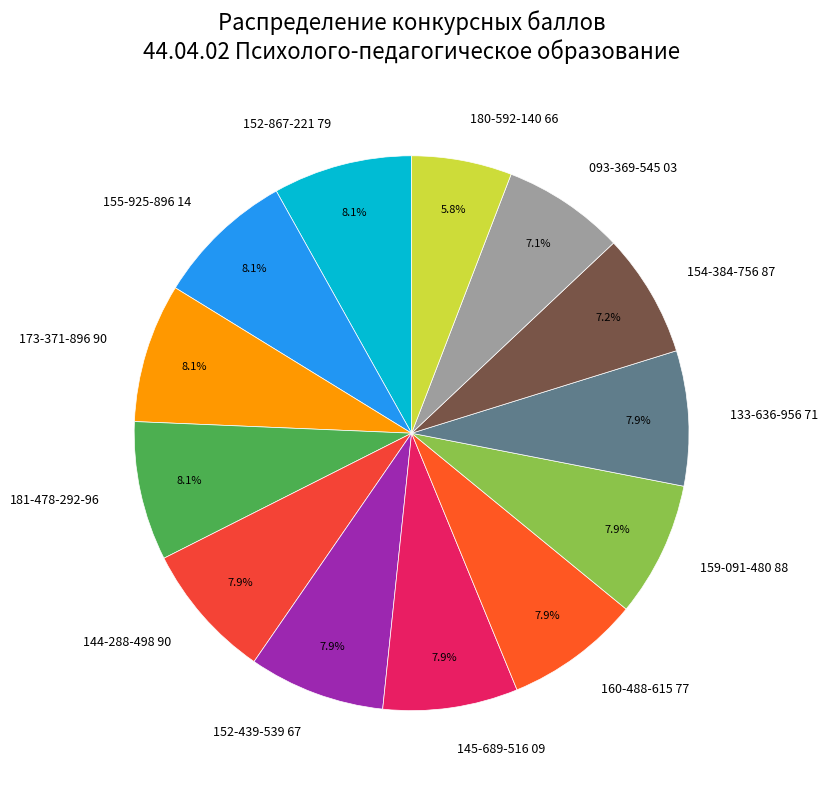

Which has a higher value, 160-488-615 77 or 154-384-756 87?

160-488-615 77